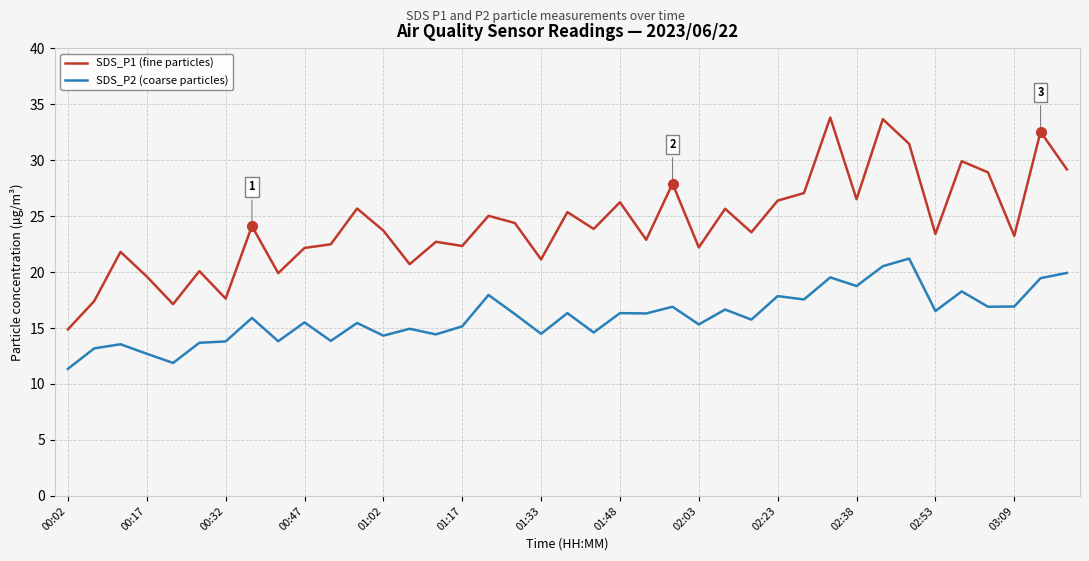

Which series has the widest spread of values?

SDS_P1 (fine particles)